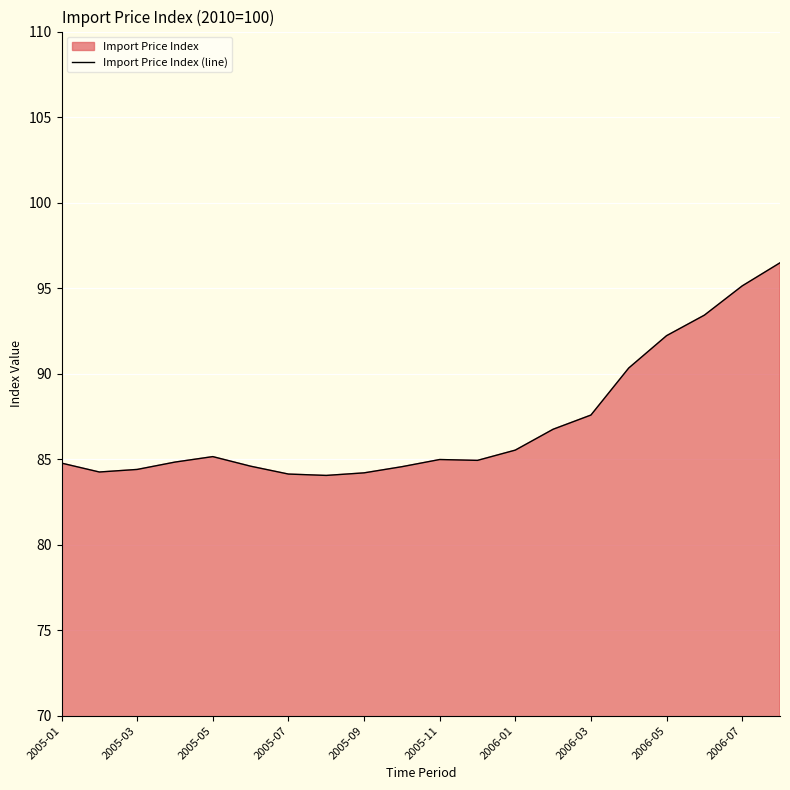

Reading left to right, extract all data points from this chart.

84.8	84.2	84.4	84.8	85.2	84.6	84.1	84.0	84.2	84.6	85.0	84.9	85.5	86.8	87.6	90.3	92.2	93.4	95.1	96.5